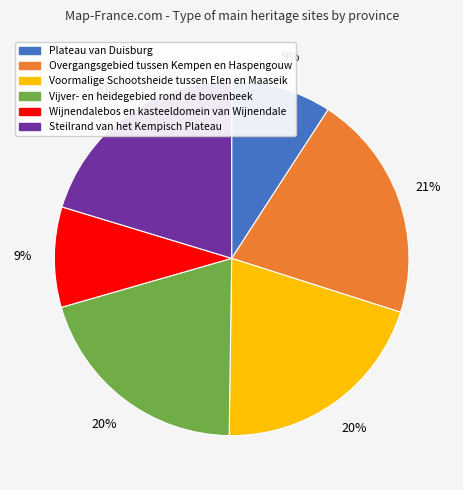

To the nearest percent, what is the combined percentage of Wijnendalebos en kasteeldomein van Wijnendale and Steilrand van het Kempisch Plateau?

29%